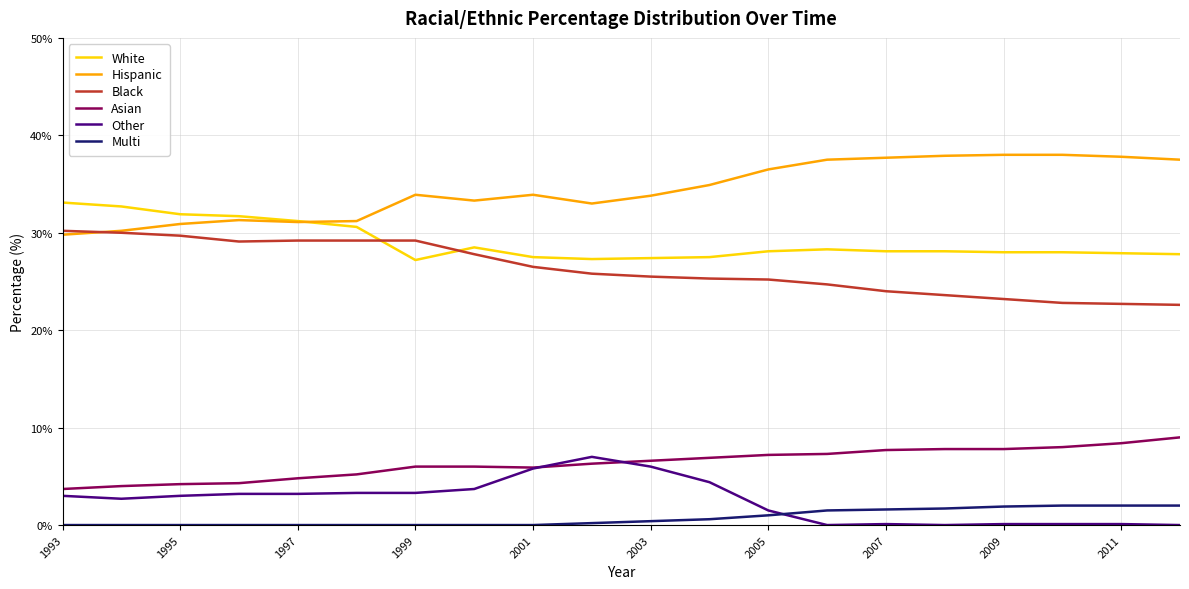

True or false: White and Asian intersect in this chart.

False